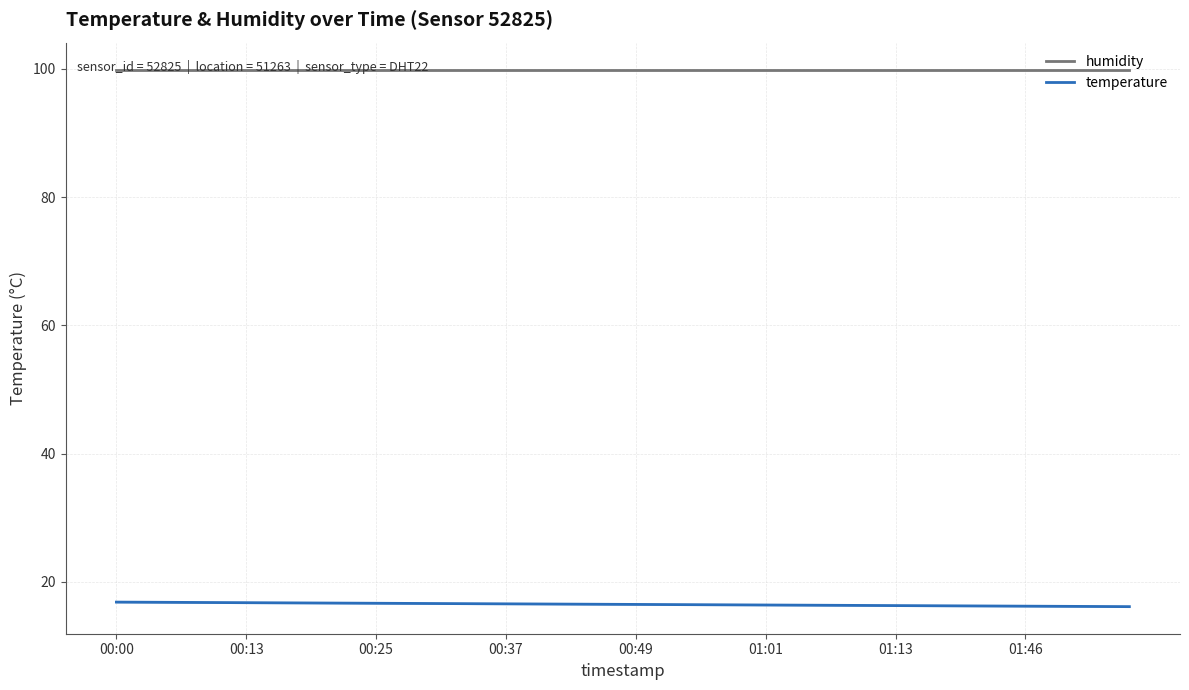

What is the maximum value for humidity?

99.9